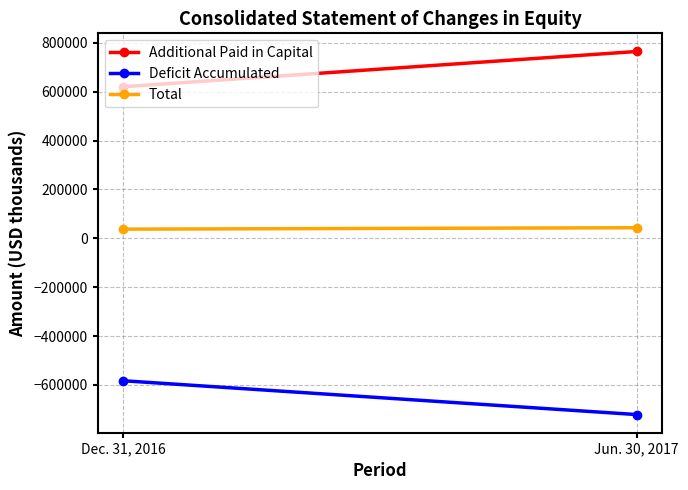

Where is Deficit Accumulated nearest to the value -652238?

Dec. 31, 2016